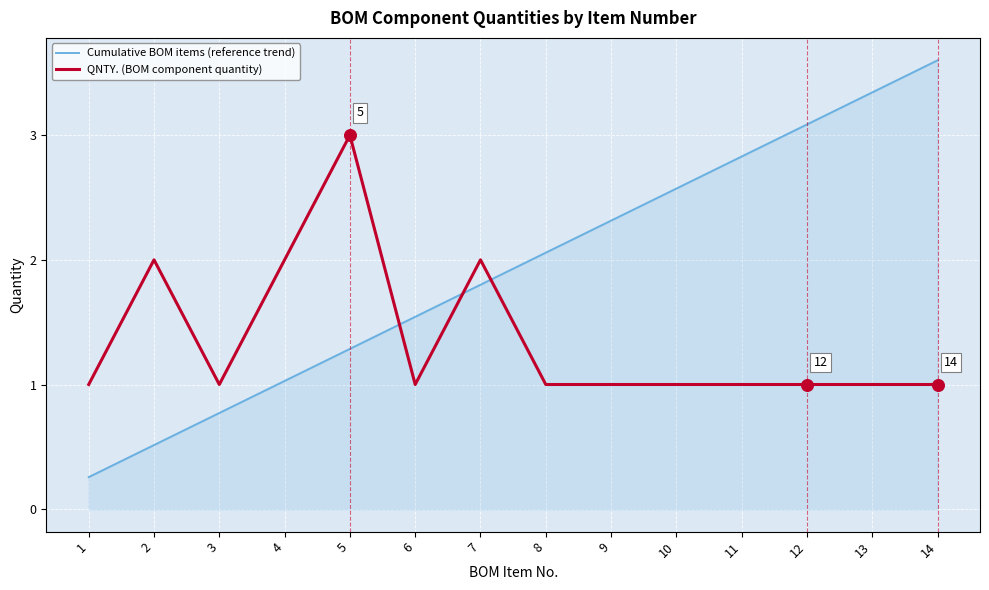

At which category is the sum across all series the highest?

14